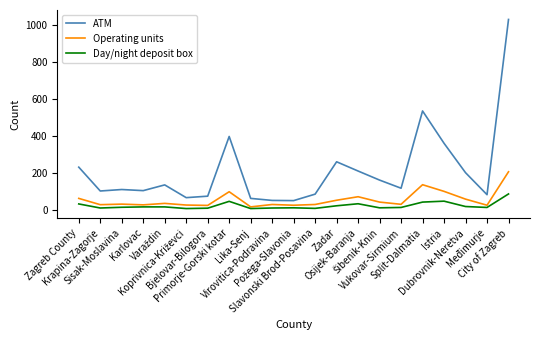

How many lines are shown in the chart?

3